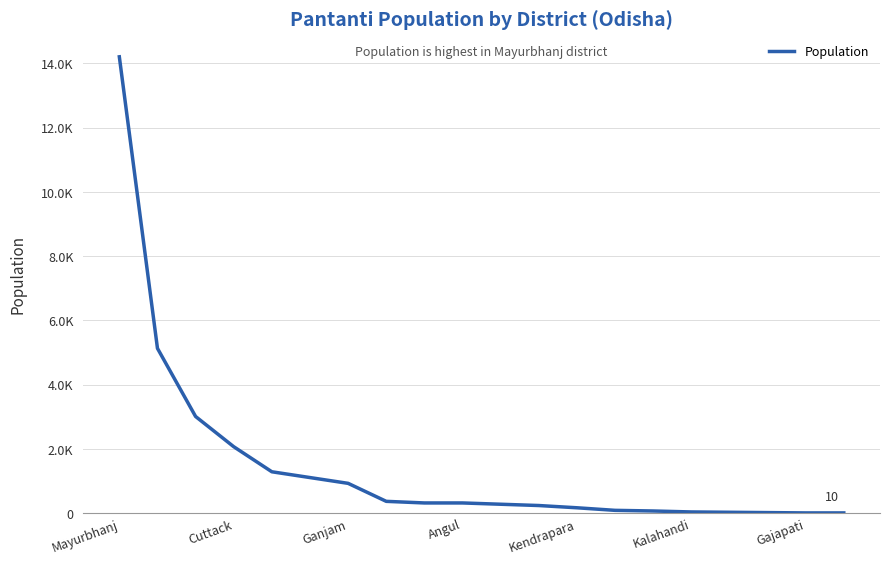

Does the chart have visible grid lines?

Yes